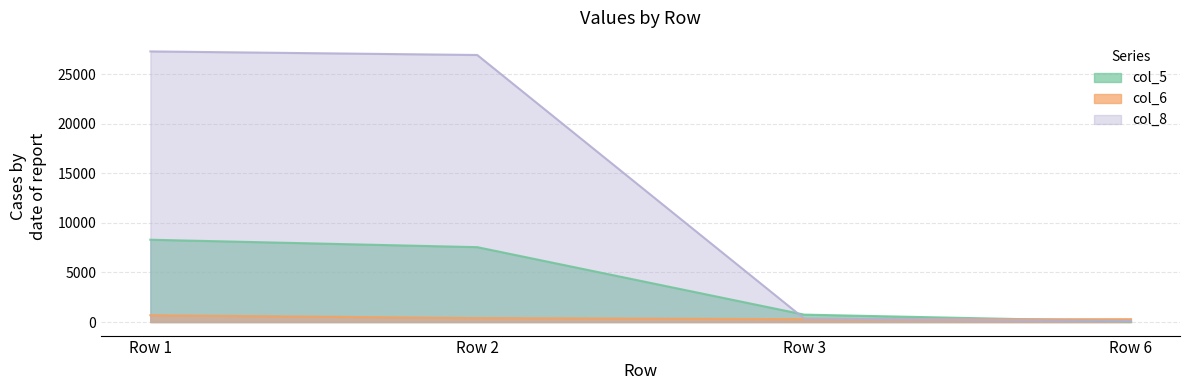

What is the approximate value of col_6 at Row 2, to the nearest 10?

400